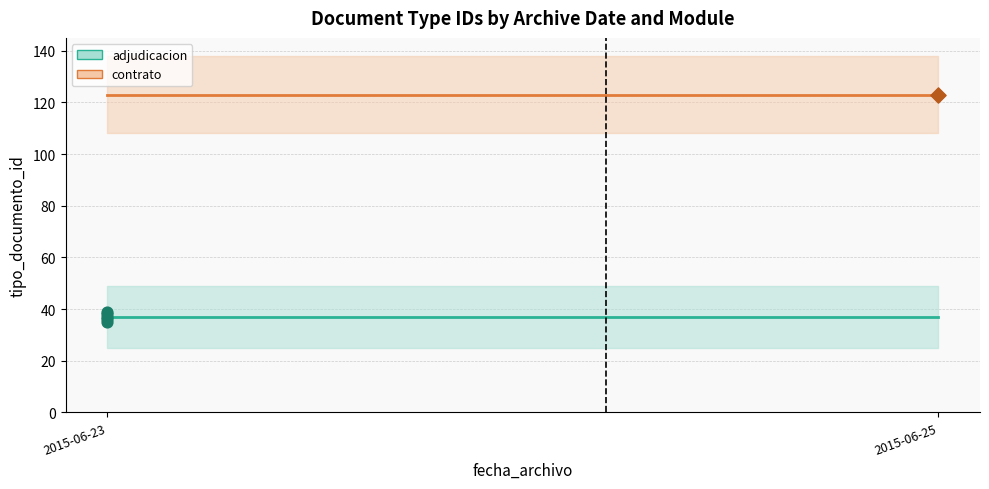

Between 2015-06-23 and 2015-06-23, which is larger?

2015-06-23